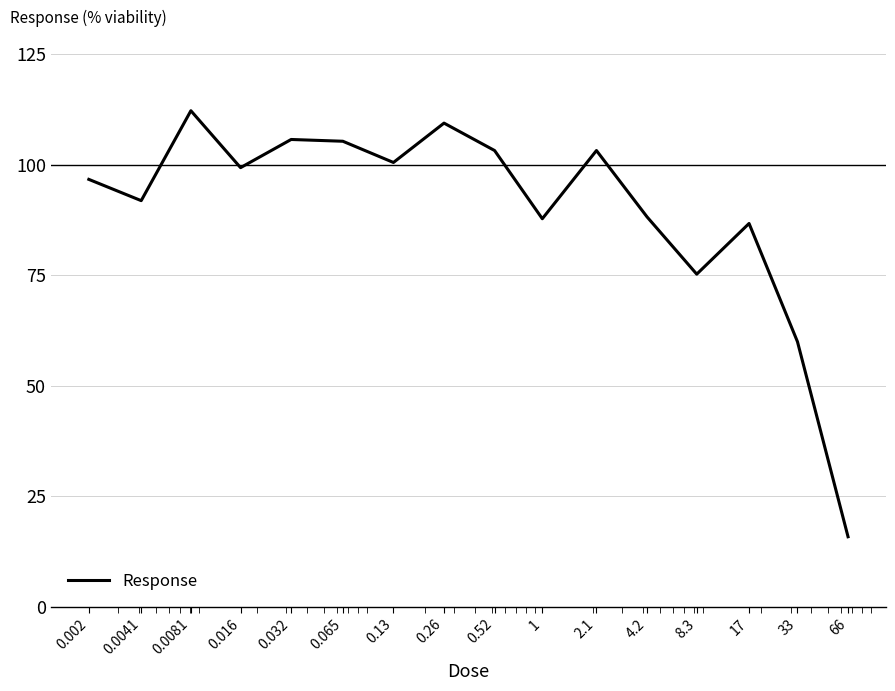

What is the maximum value shown in the chart?

112.2